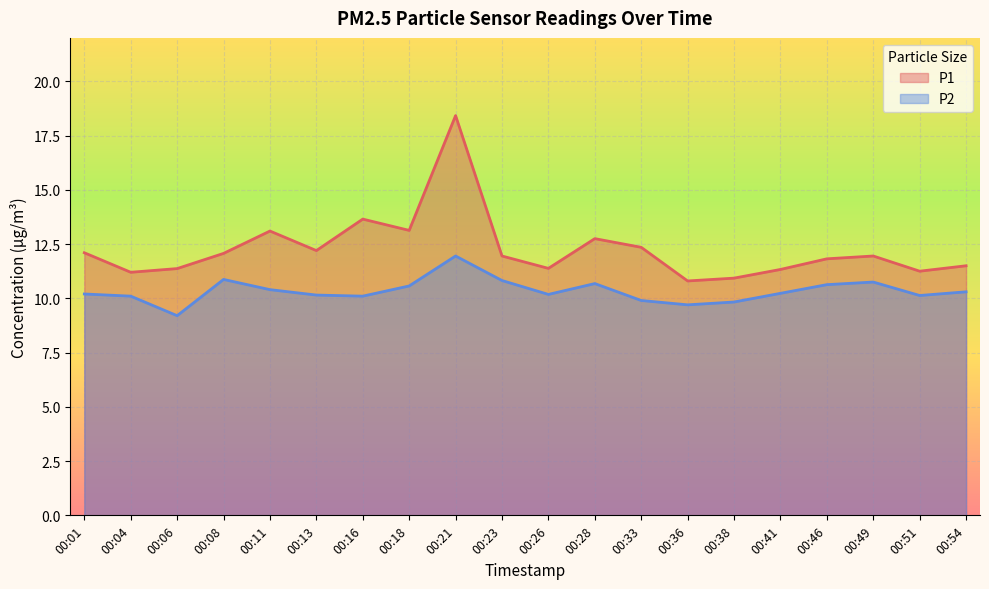

Is it true that P2 equals 13.8 at 00:04?

False